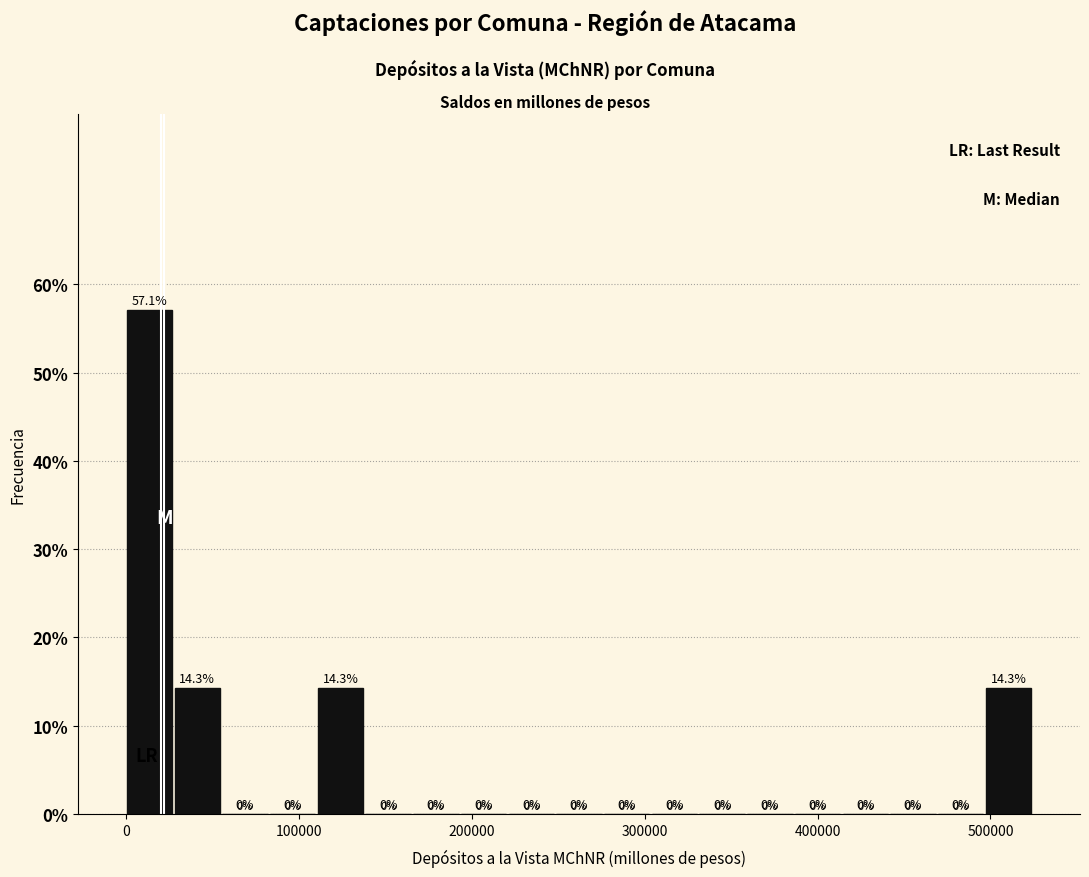

Read against the x-axis, roughly where is the centre of the tallest bar?

10000